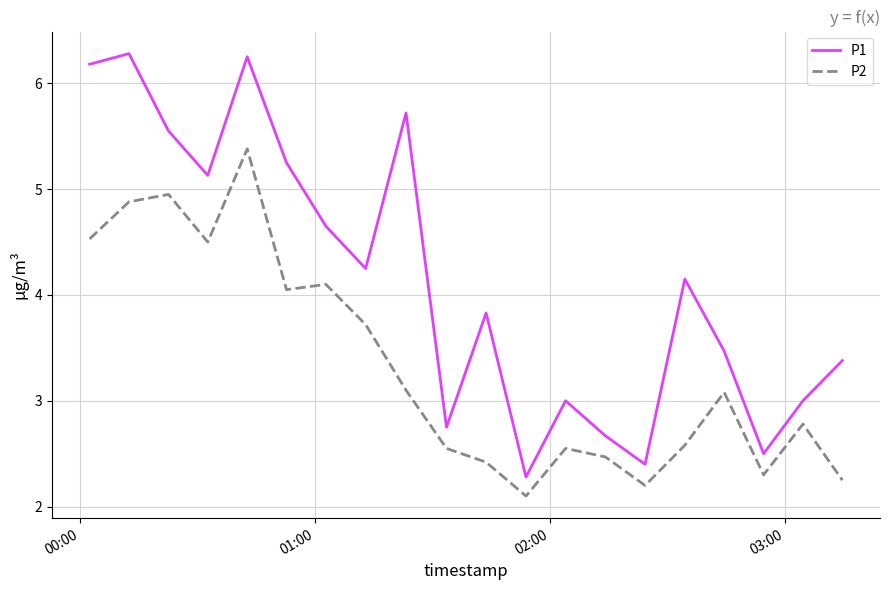

True or false: P1 and P2 cross at least once.

False